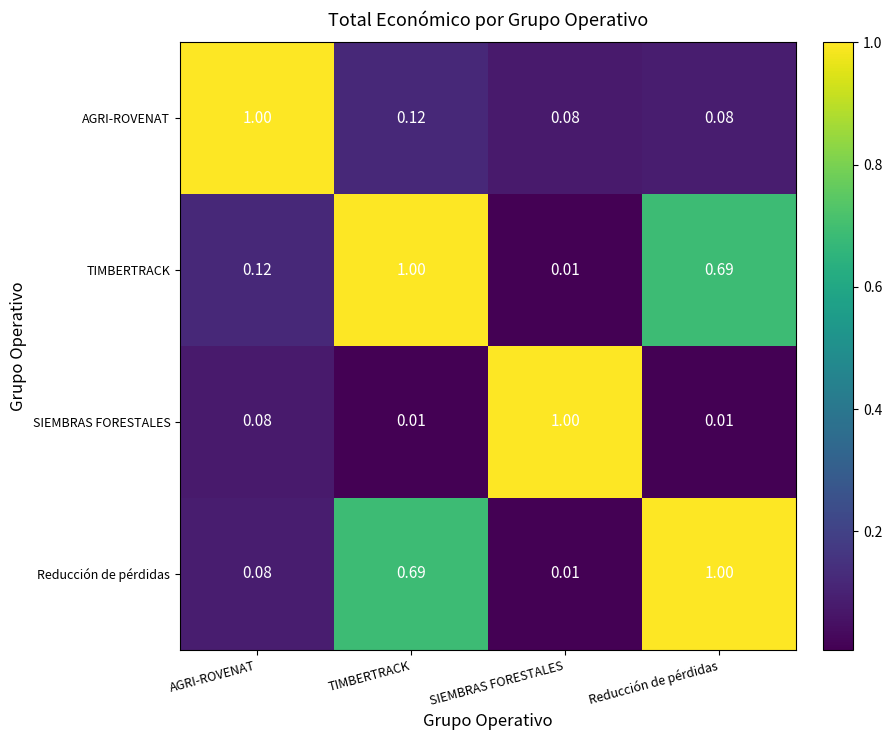

List the labels in order of Reducción de pérdidas value, largest first.

Reducción de pérdidas, TIMBERTRACK, AGRI-ROVENAT, SIEMBRAS FORESTALES